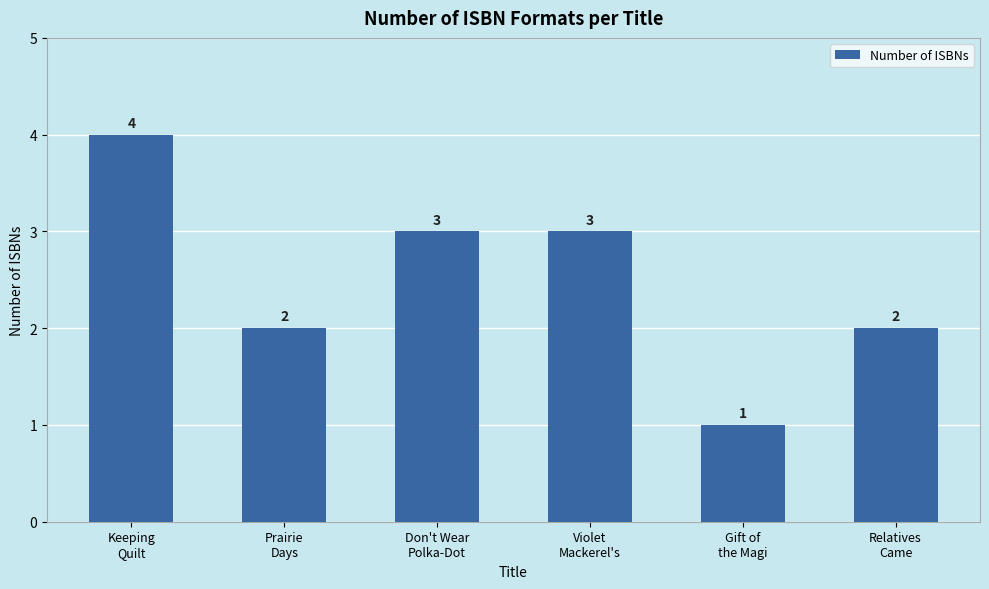

Reading left to right, list all the values displayed in this chart.

4	2	3	3	1	2